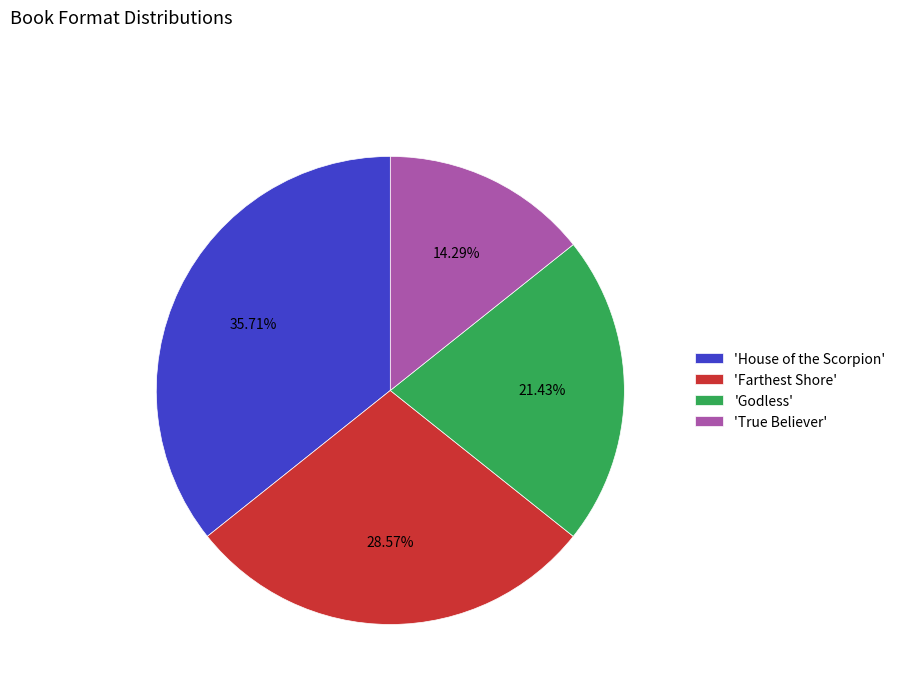

Which category has the smallest portion of the pie?

'True Believer'